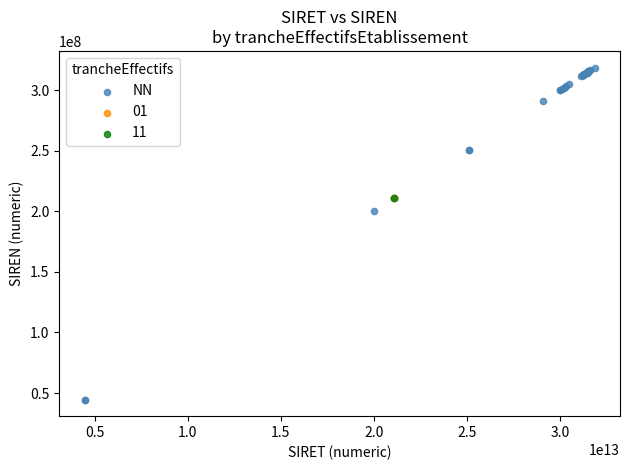

What are all the series names shown in the legend?

NN, 01, 11